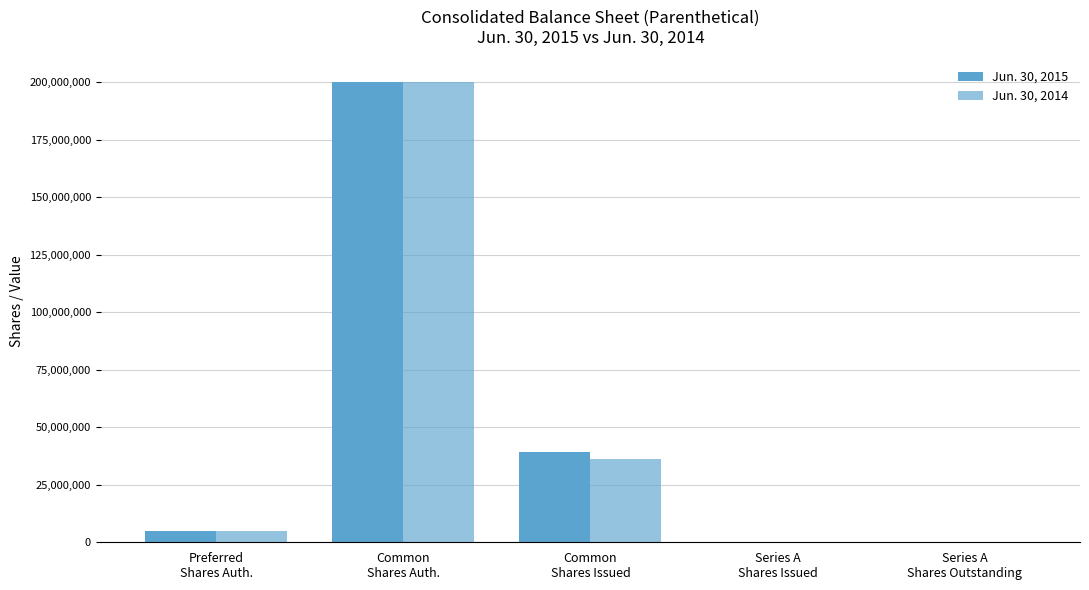

Is the value of Jun. 30, 2014 at Common
Shares Auth. greater than the value of Jun. 30, 2015 at Series A
Shares Issued?

Yes